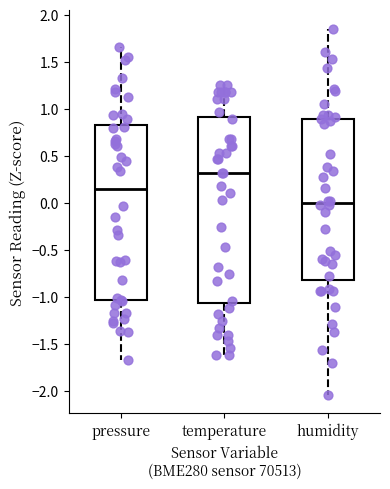

Reading left to right, read every box against the y-axis: the position of its median line, the range the box covers, and the ends of its whiskers. The values are not printed on the chart, so give them approximately, as read against the axis.

pressure: median 0.15, box -1.05 to 0.85, whiskers -1.65 to 1.65
temperature: median 0.30, box -1.05 to 0.90, whiskers -1.60 to 1.25
humidity: median 0.00, box -0.80 to 0.90, whiskers -2.05 to 1.85